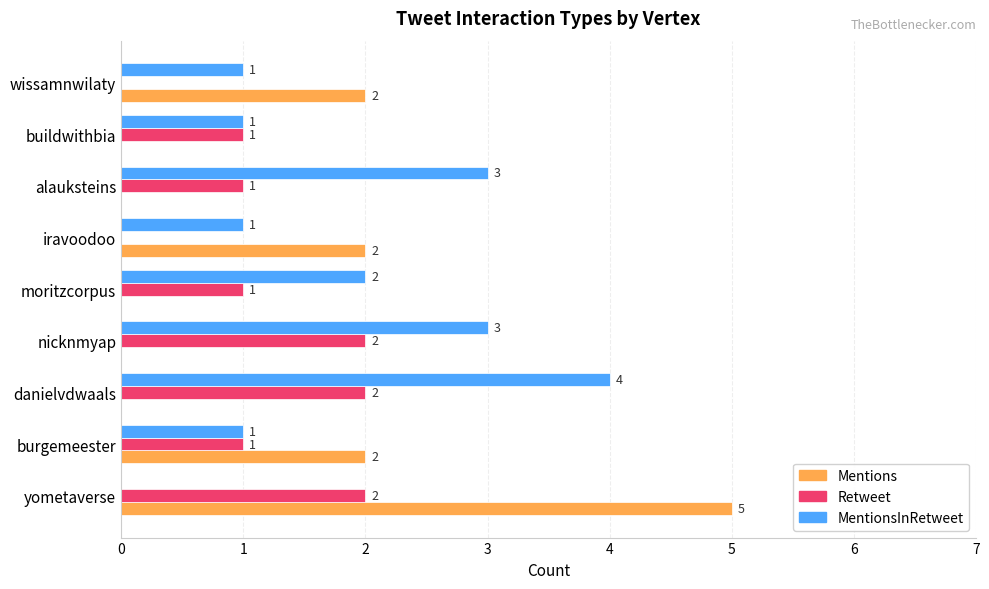

Between nicknmyap and buildwithbia, which series saw the biggest shift?

MentionsInRetweet